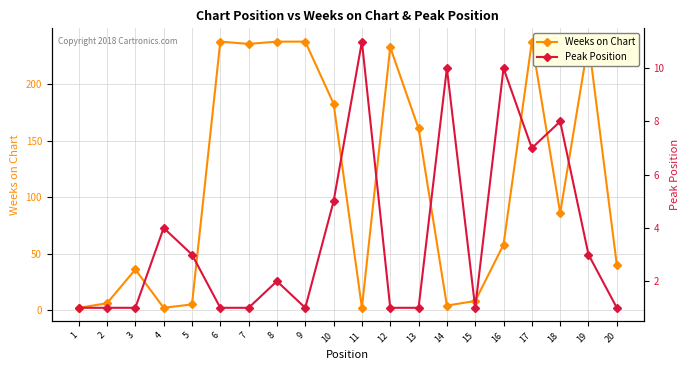

At which category does the chart reach its peak across all series?

6